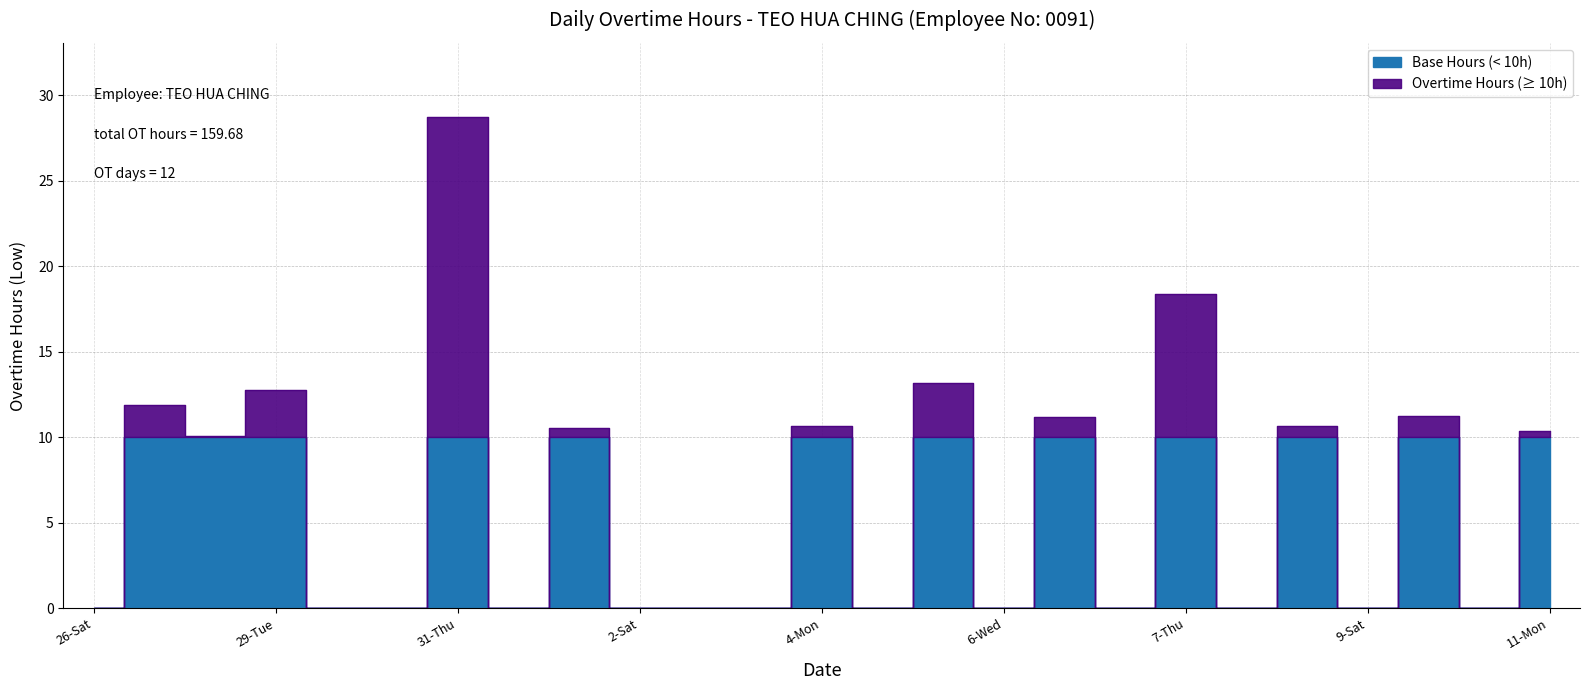

What is the average value?

6.4